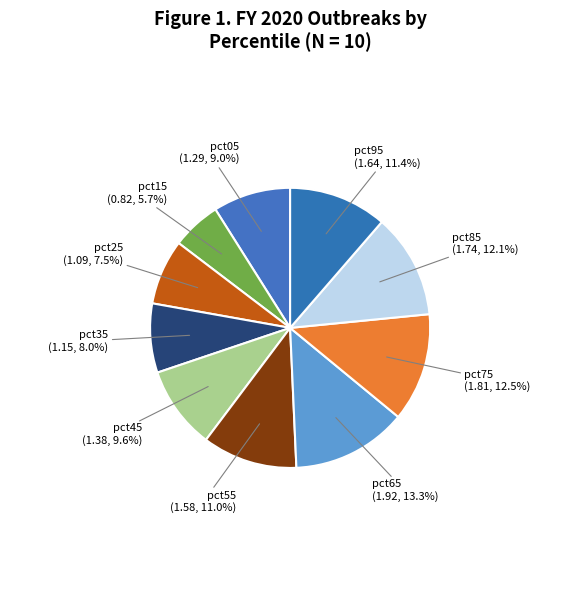

Does pct15 account for over 50% of the chart?

No